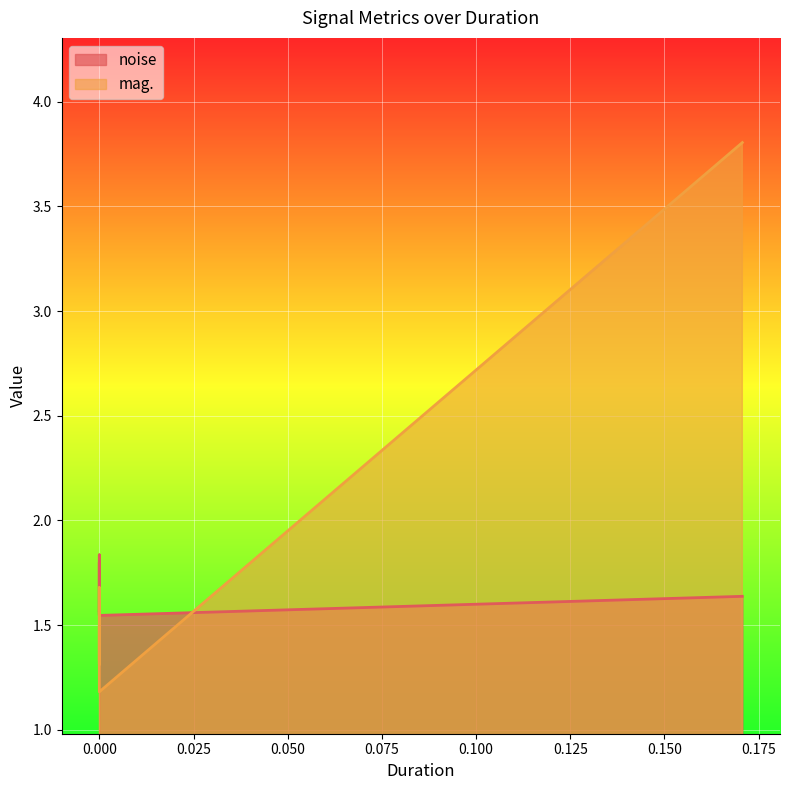

Which series ends up on top after the final intersection of mag. and noise?

mag.